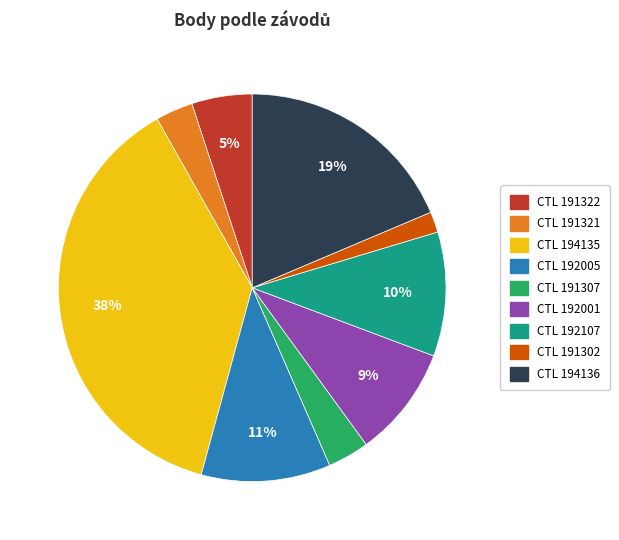

Is there a majority slice in this chart?

No